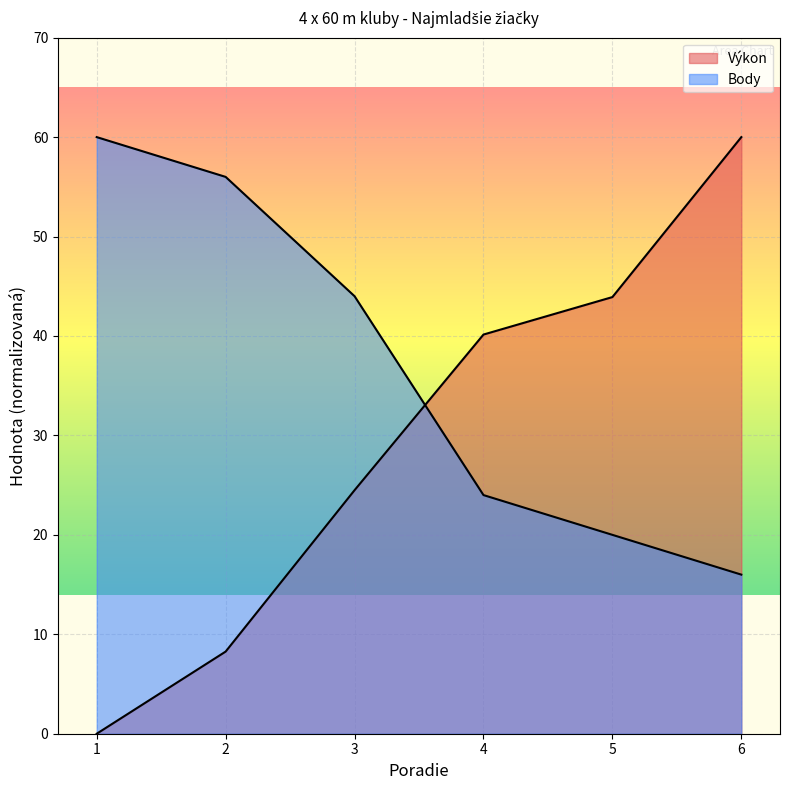

Which series has the largest total across all categories?

Body